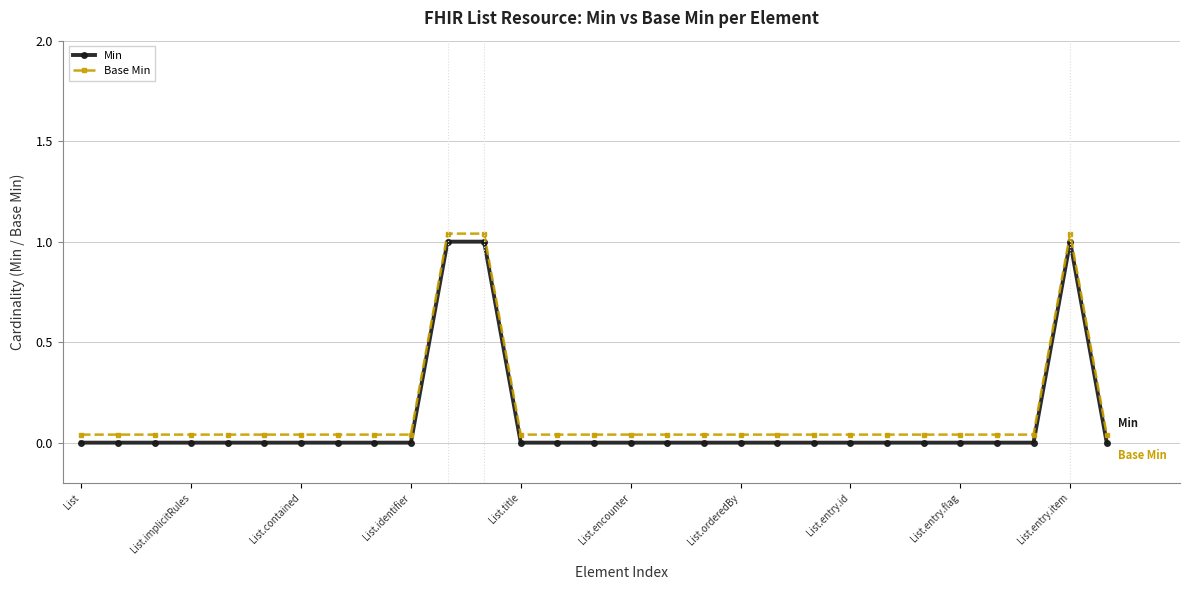

What is the sum of all Min values?

3.0